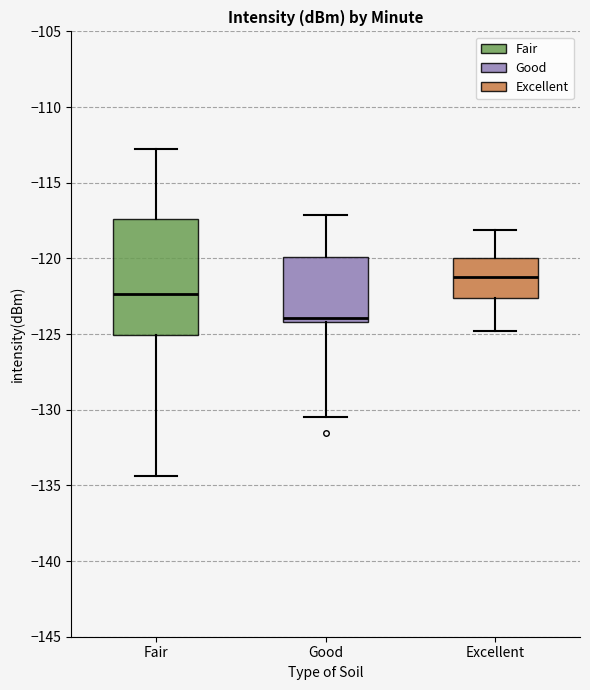

Reading left to right, read every box against the y-axis: the position of its median line, the range the box covers, and the ends of its whiskers. The values are not printed on the chart, so give them approximately, as read against the axis.

Fair: median -122.5, box -125.0 to -117.5, whiskers -134.5 to -113.0
Good: median -124.0 (just above the box's lower edge), box -124.0 to -120.0, whiskers -130.5 to -117.0
Excellent: median -121.0, box -122.5 to -120.0, whiskers -125.0 to -118.0